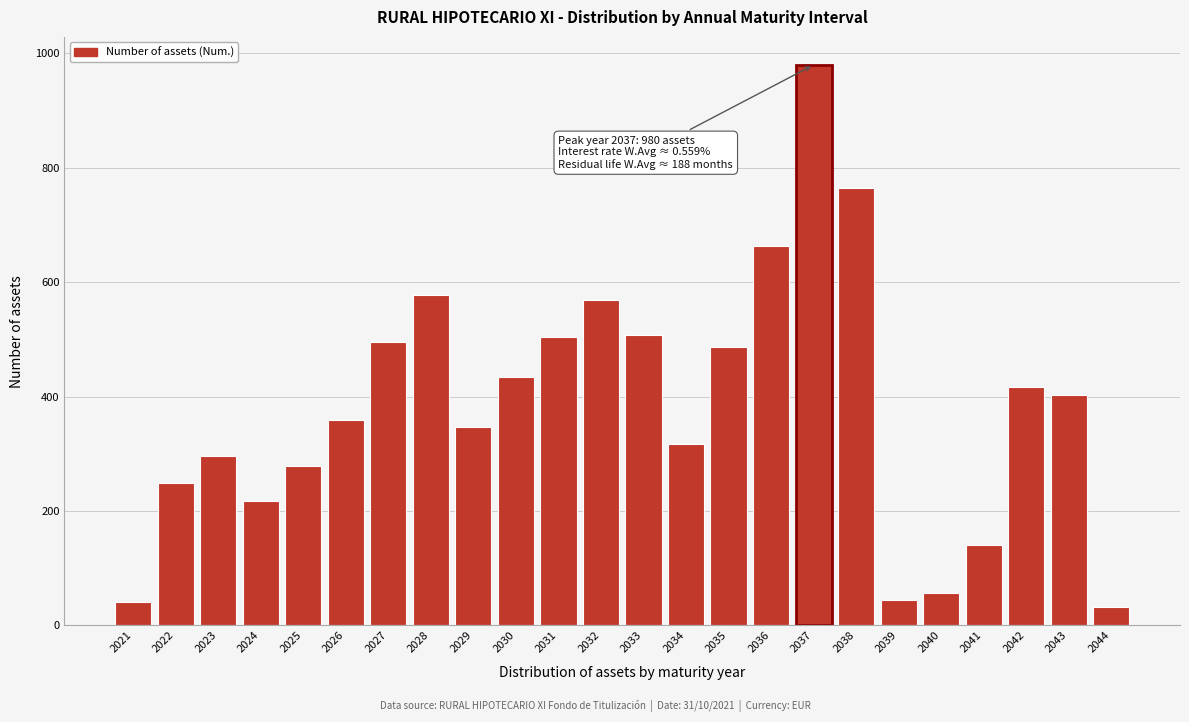

What is the change in value from 2034 to 2039?

-274